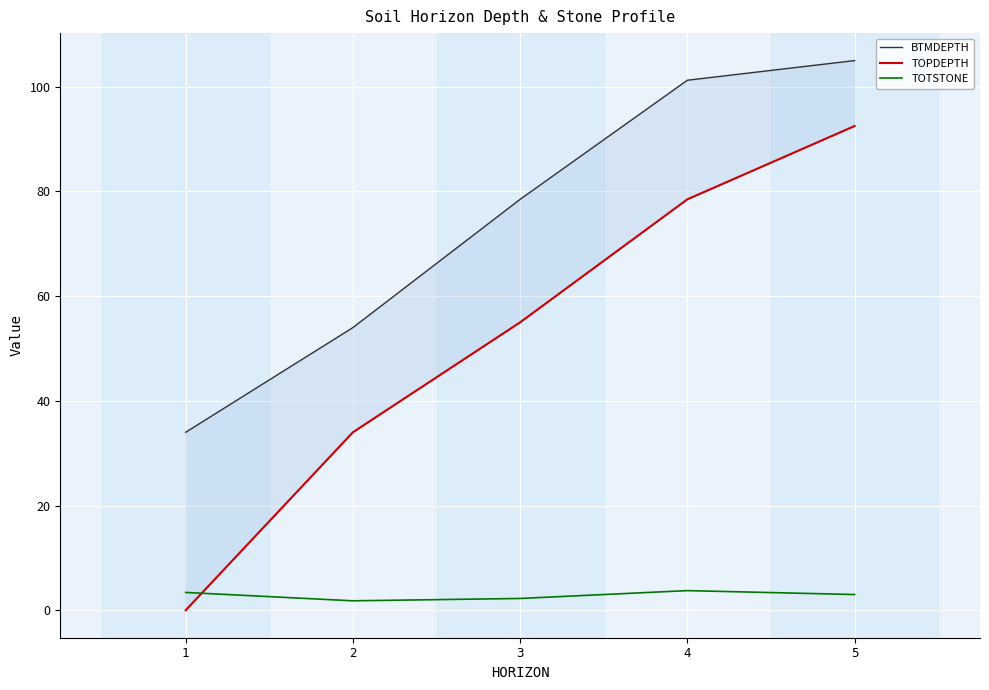

Rank the series by their maximum value, from highest to lowest.

BTMDEPTH, TOPDEPTH, TOTSTONE